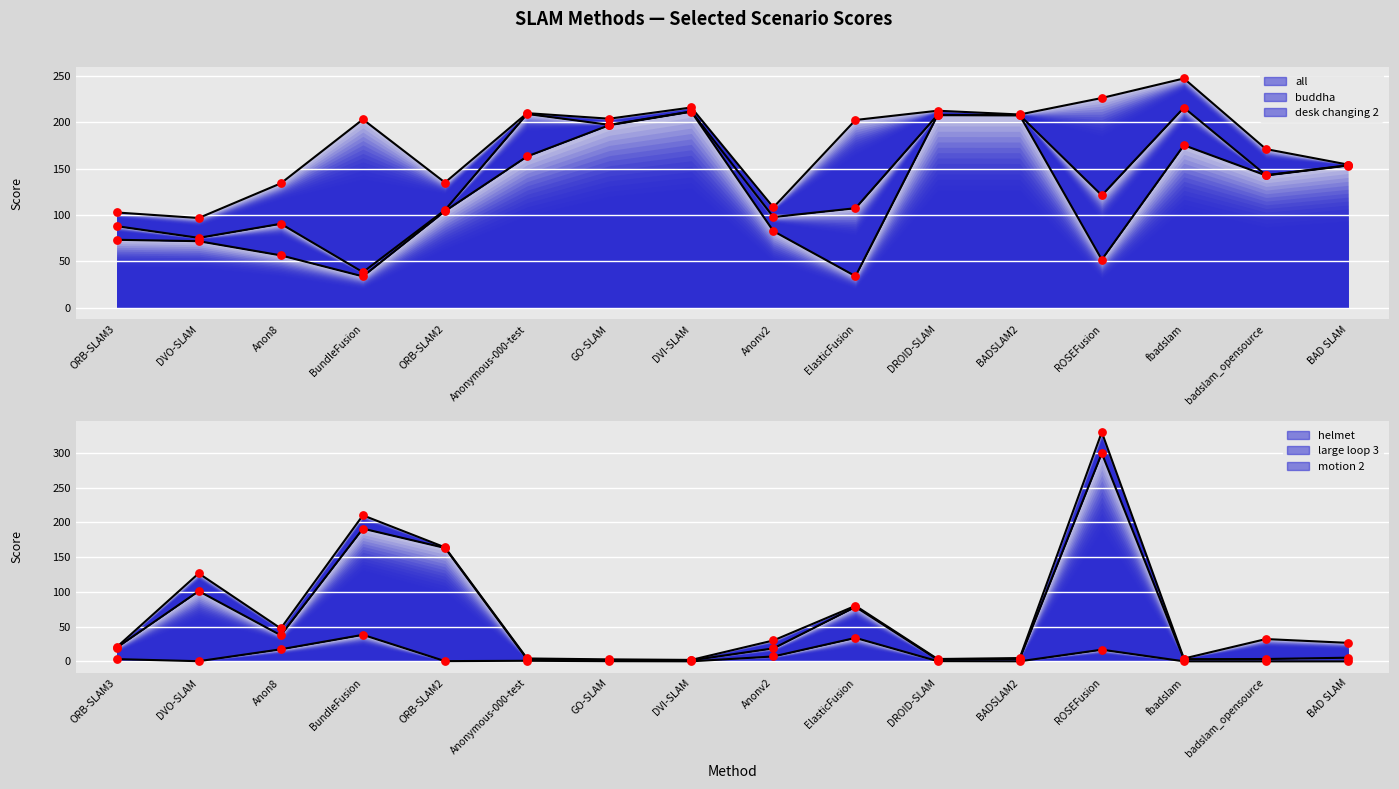

At which category is the sum across all series the highest?

ROSEFusion